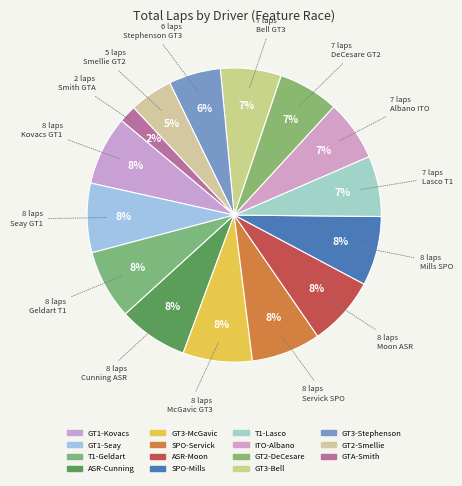

Is there a majority slice in this chart?

No